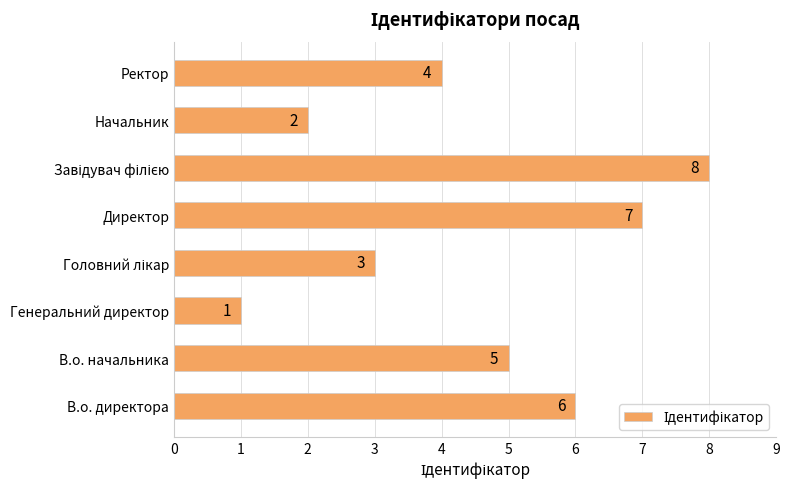

How many distinct data groups are displayed?

1